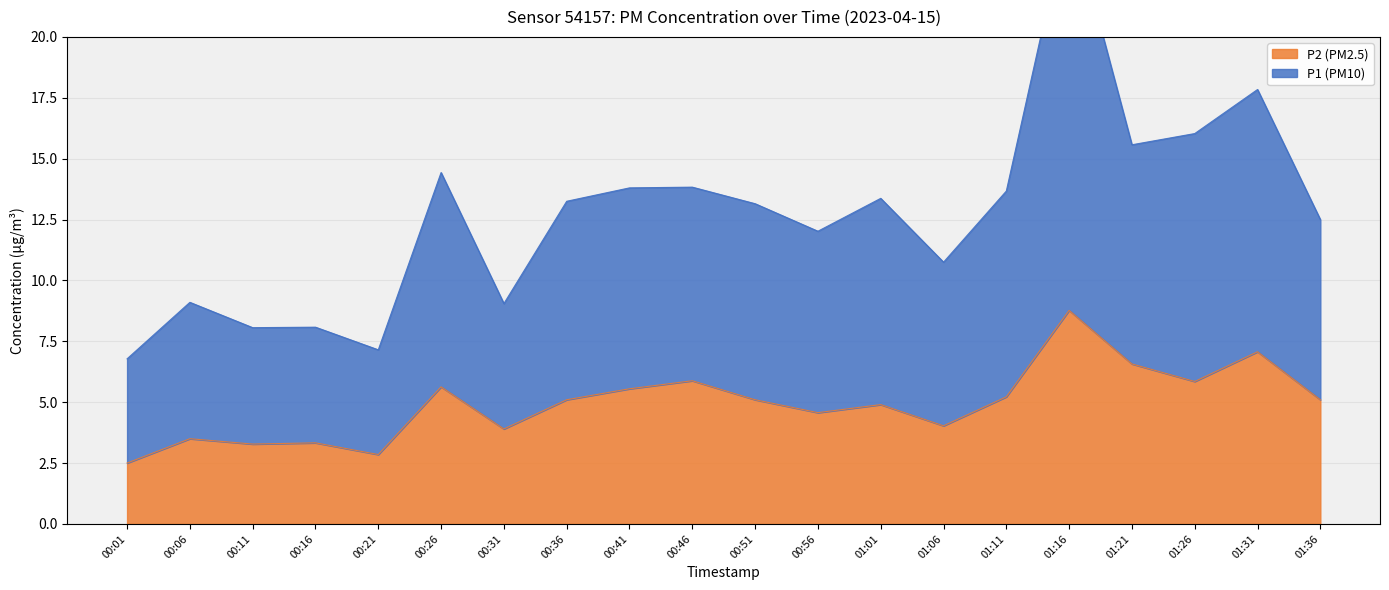

Is it true that P2 equals 7.8 at 00:46?

False